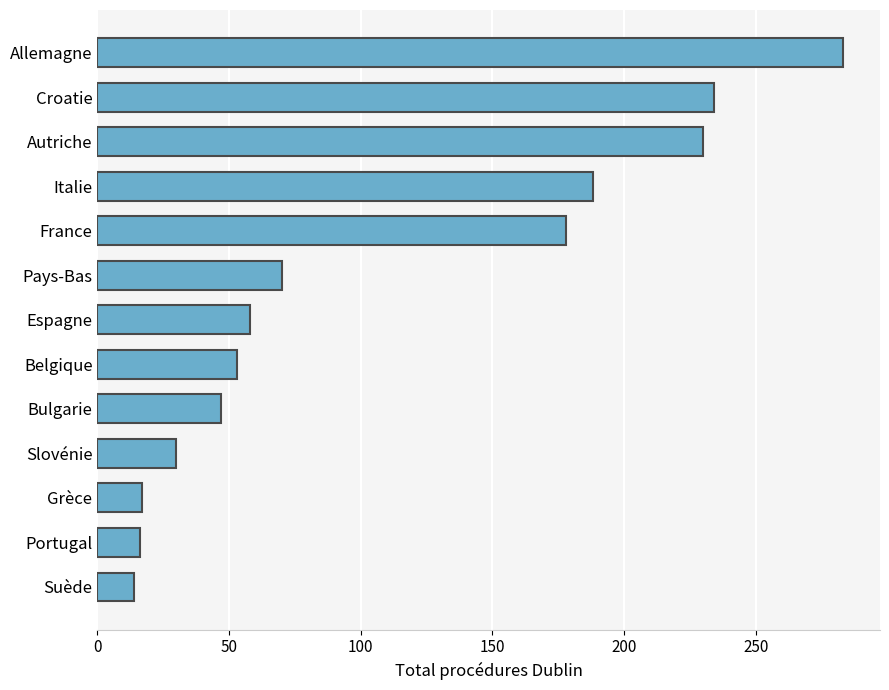

What is the change in value from Slovénie to Bulgarie?

+17